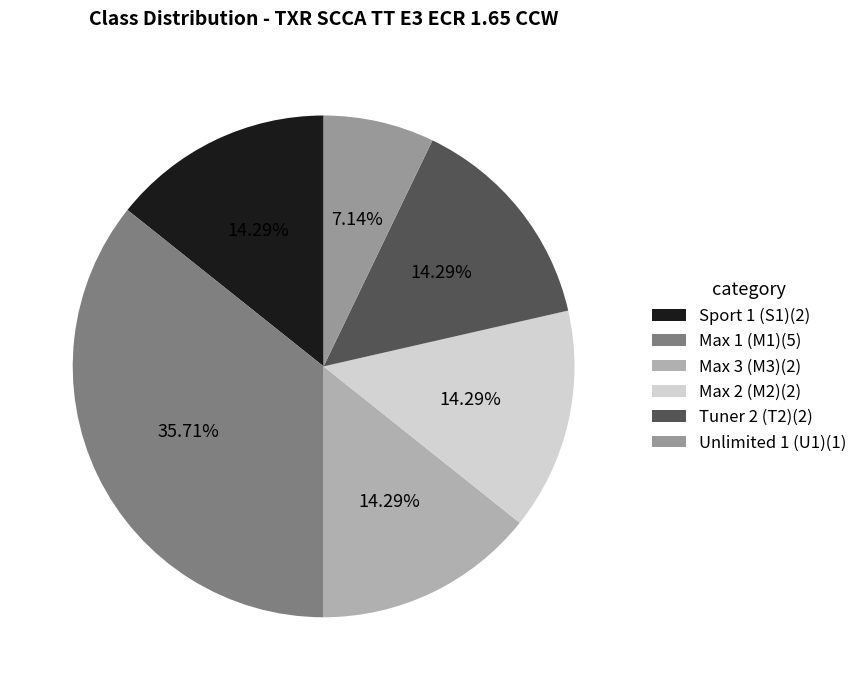

Count the number of slices in the pie.

6